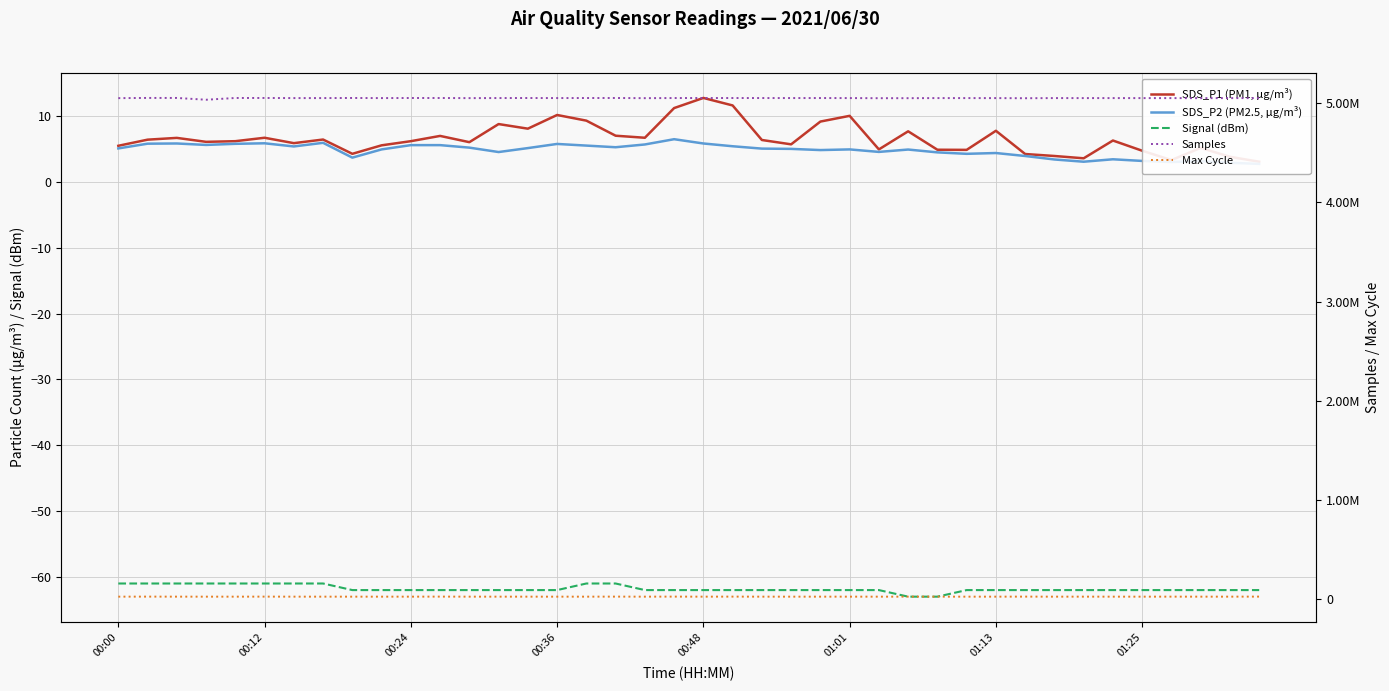

What is the spread (max minus min) of values at 8?

5055136.0